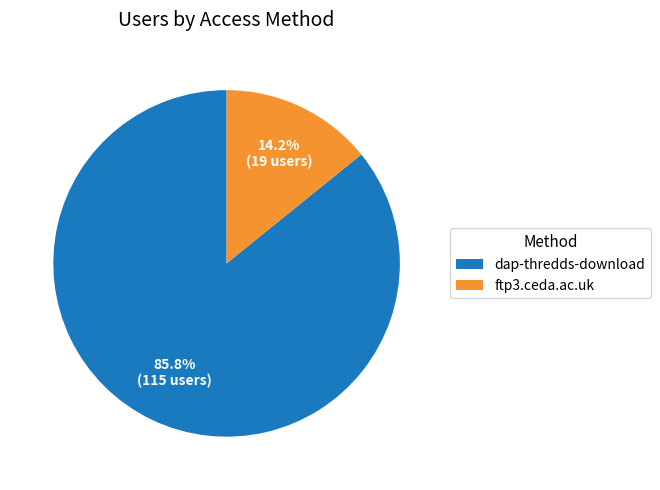

How much of the chart is everything except dap-thredds-download?

14.2%